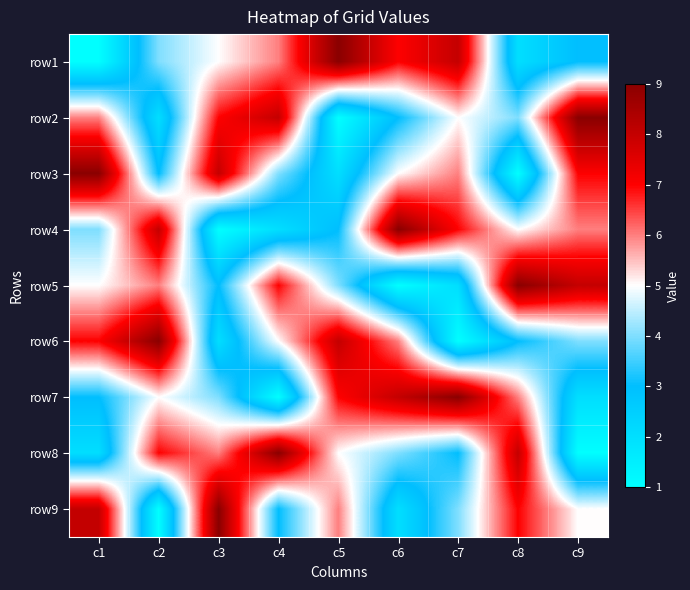

At how many categories does at least one series exceed 8?

9